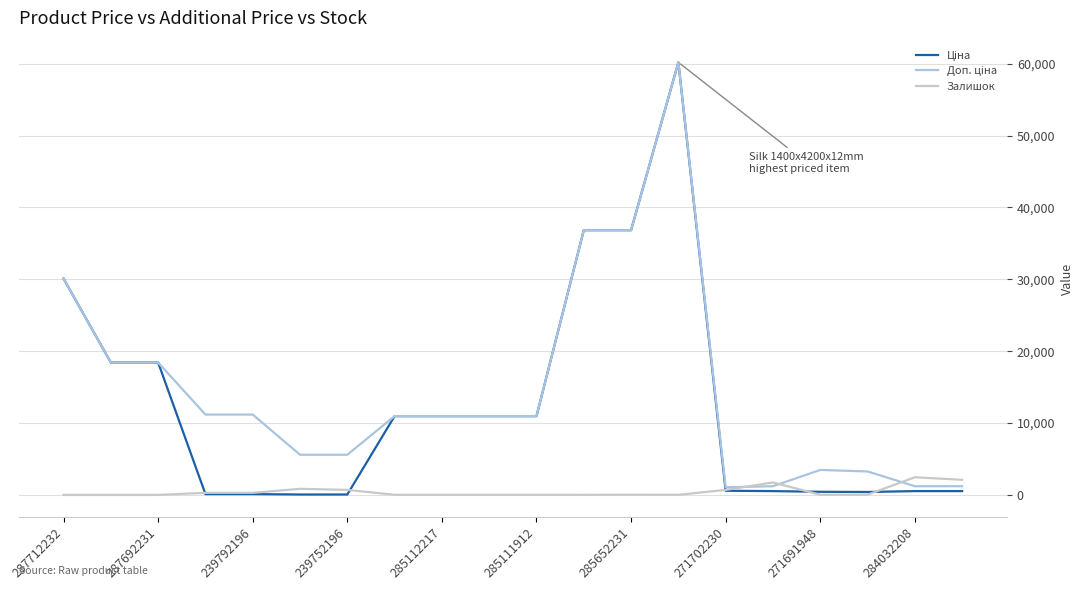

At which category does Ціна reach its first local peak?

13